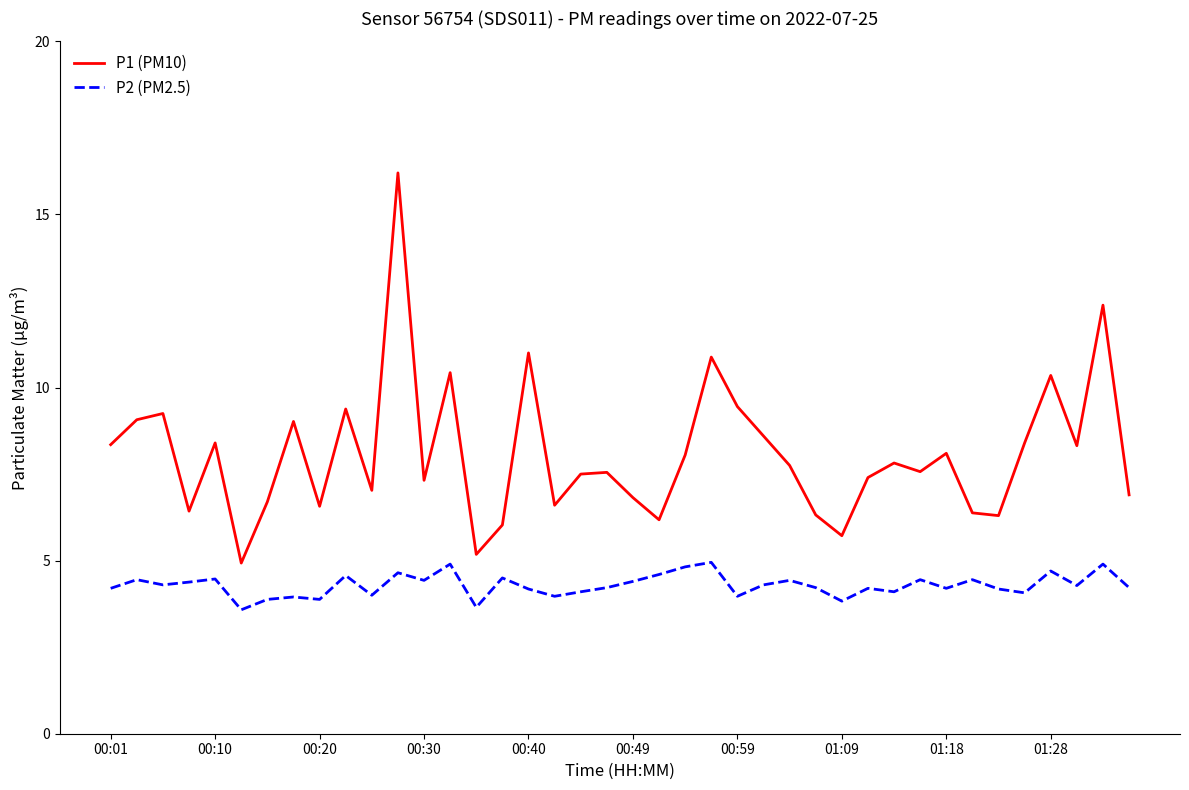

What is the difference between the maximum and minimum values in the P1 (PM10) series?

11.3